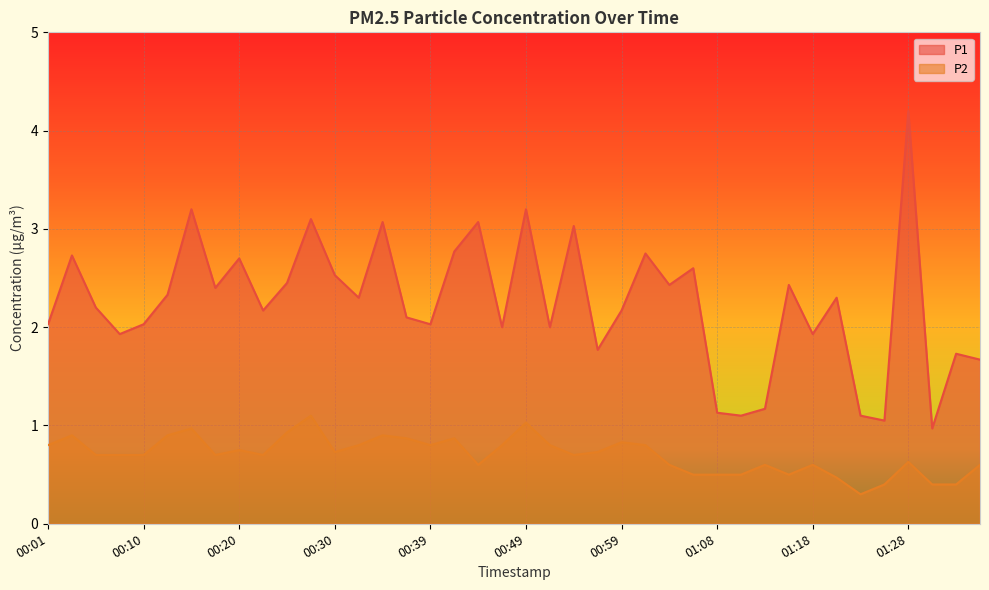

What are all the series names shown in the legend?

P1, P2